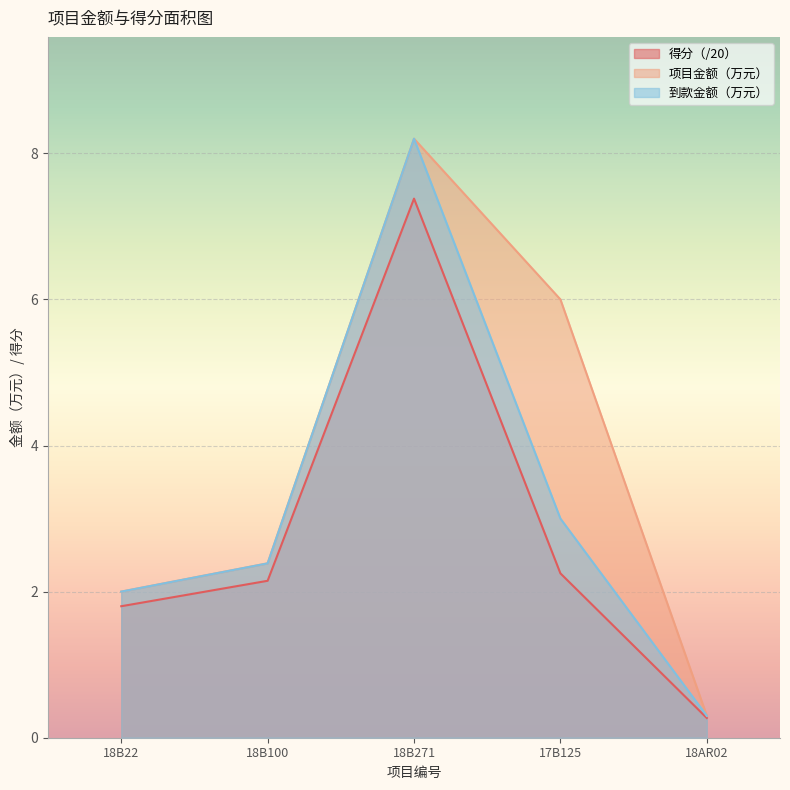

How many categories are shown in the chart?

5